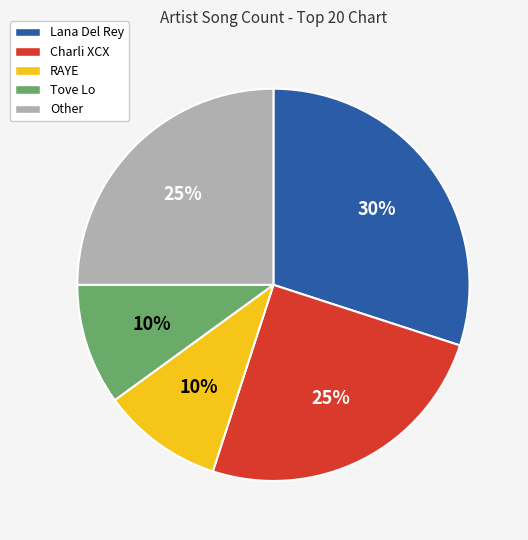

Between Lana Del Rey and Other, which is larger?

Lana Del Rey